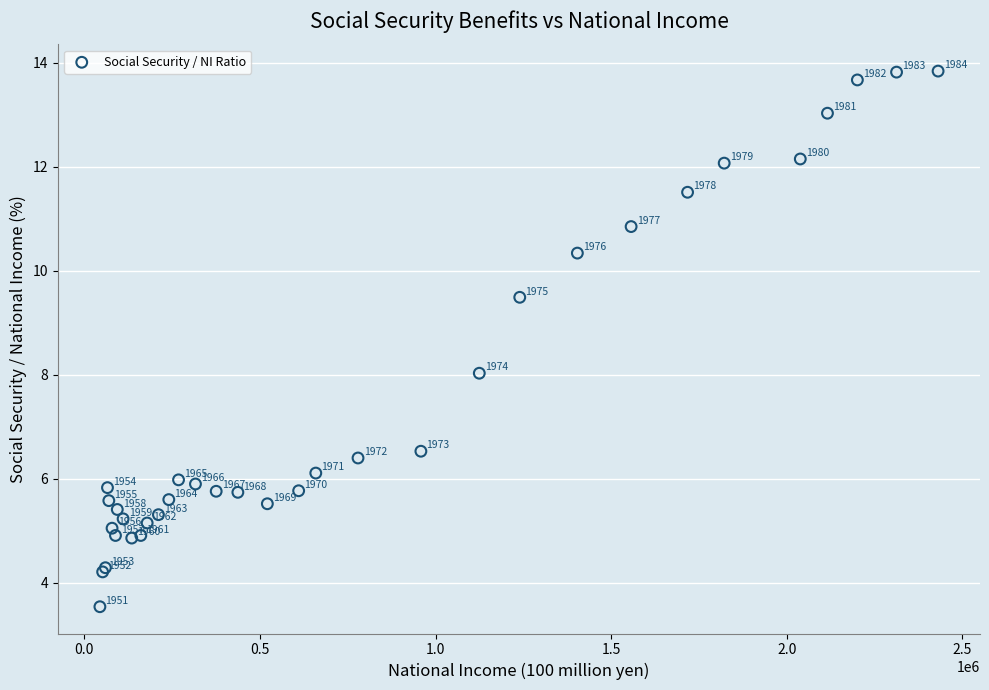

What Y value in the scatter plot is closest to 8?

8.0